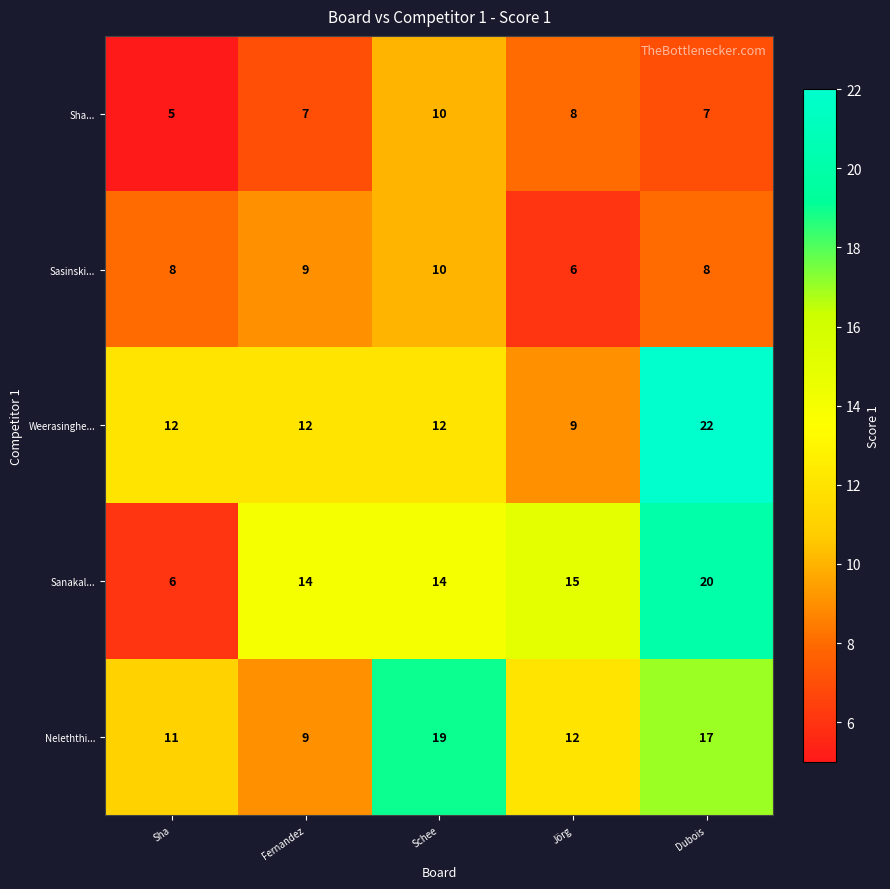

At Jörg, list the series in order from largest to smallest.

Sanakal..., Neleththi..., Weerasinghe..., Sha..., Sasinski...